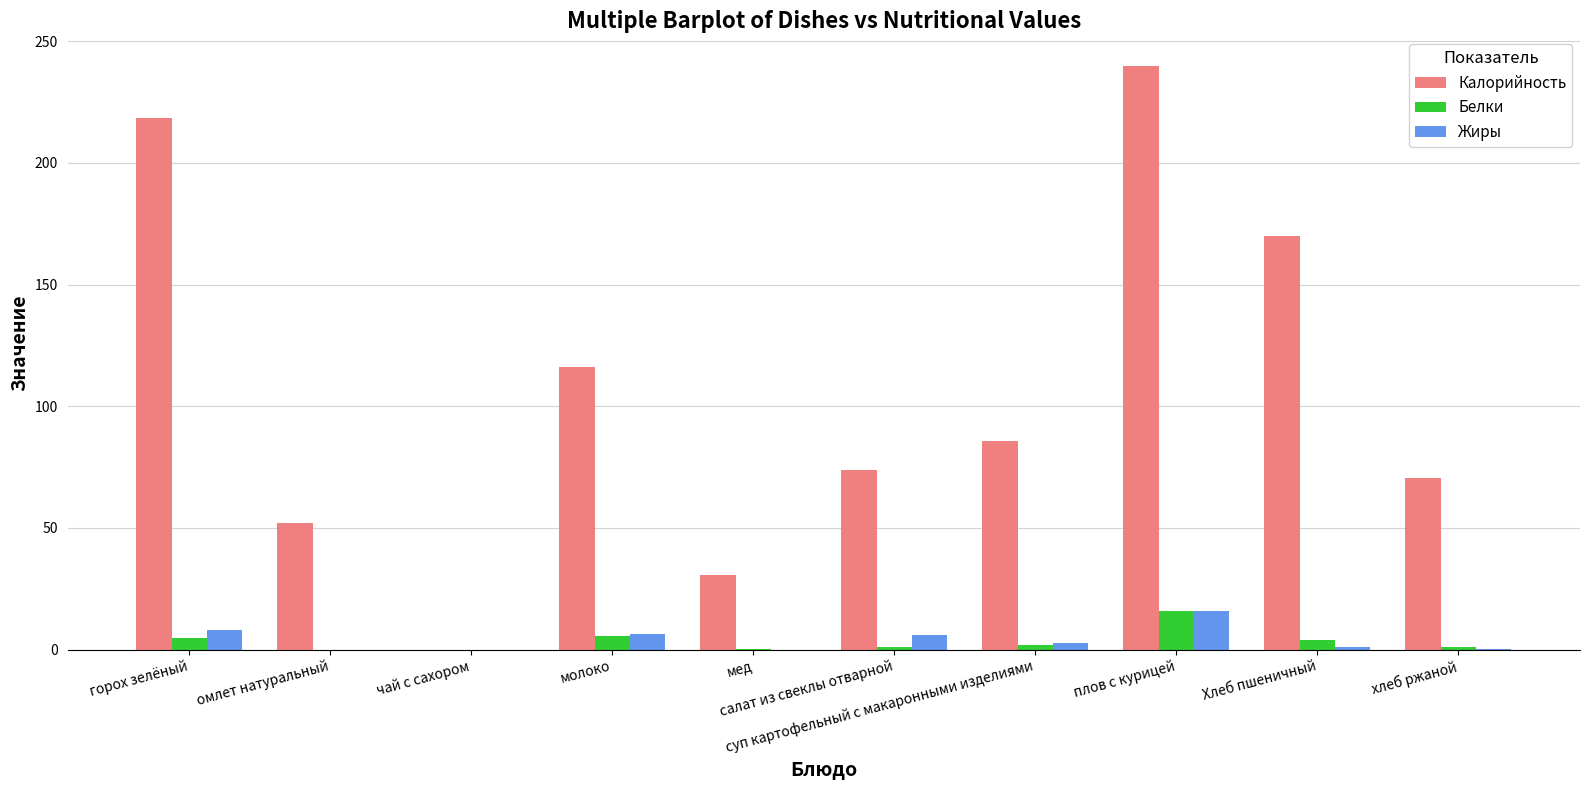

Where is Белки nearest to the value 8?

молоко